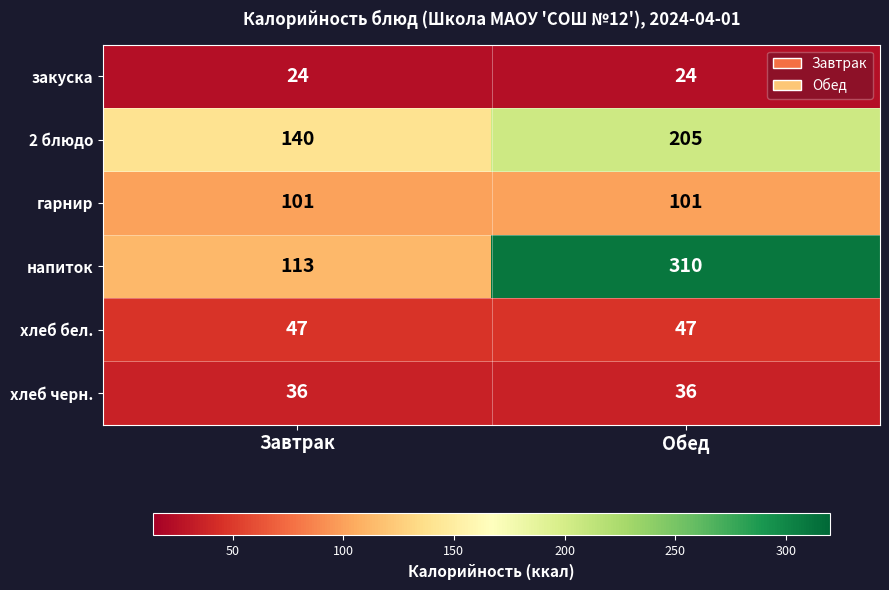

At Обед, list the series in order from smallest to largest.

закуска, хлеб черн., хлеб бел., гарнир, 2 блюдо, напиток